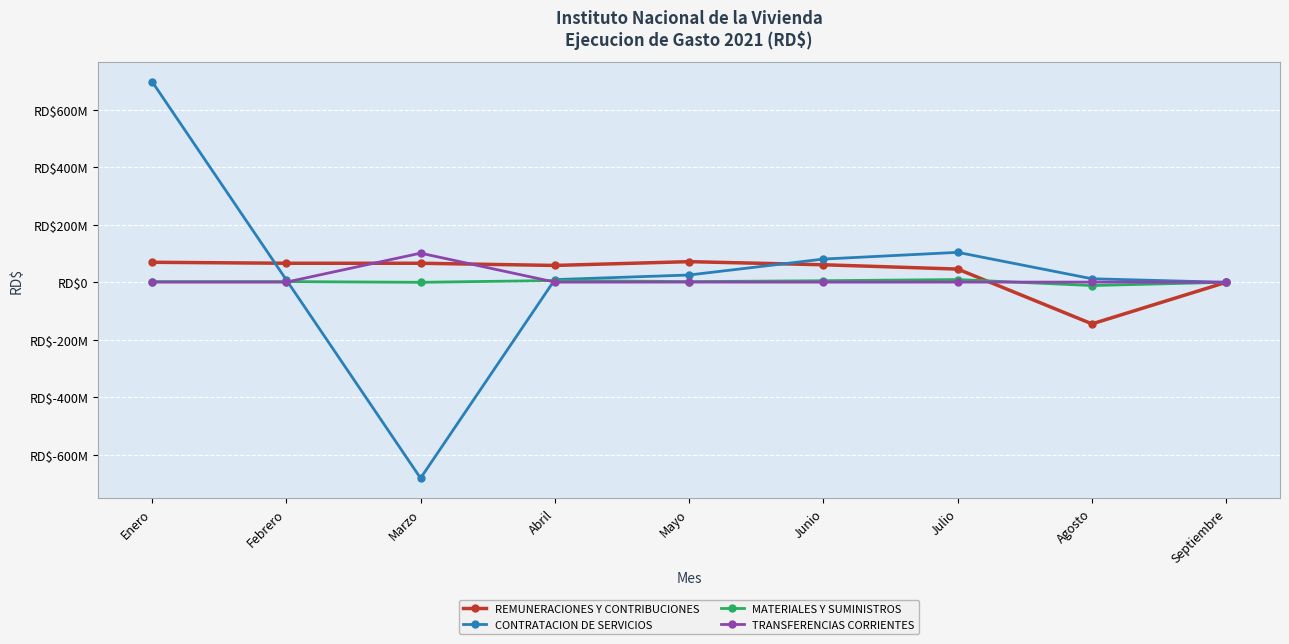

What is the value of the MATERIALES Y SUMINISTROS point at the 8th from the left?

-11367743.3